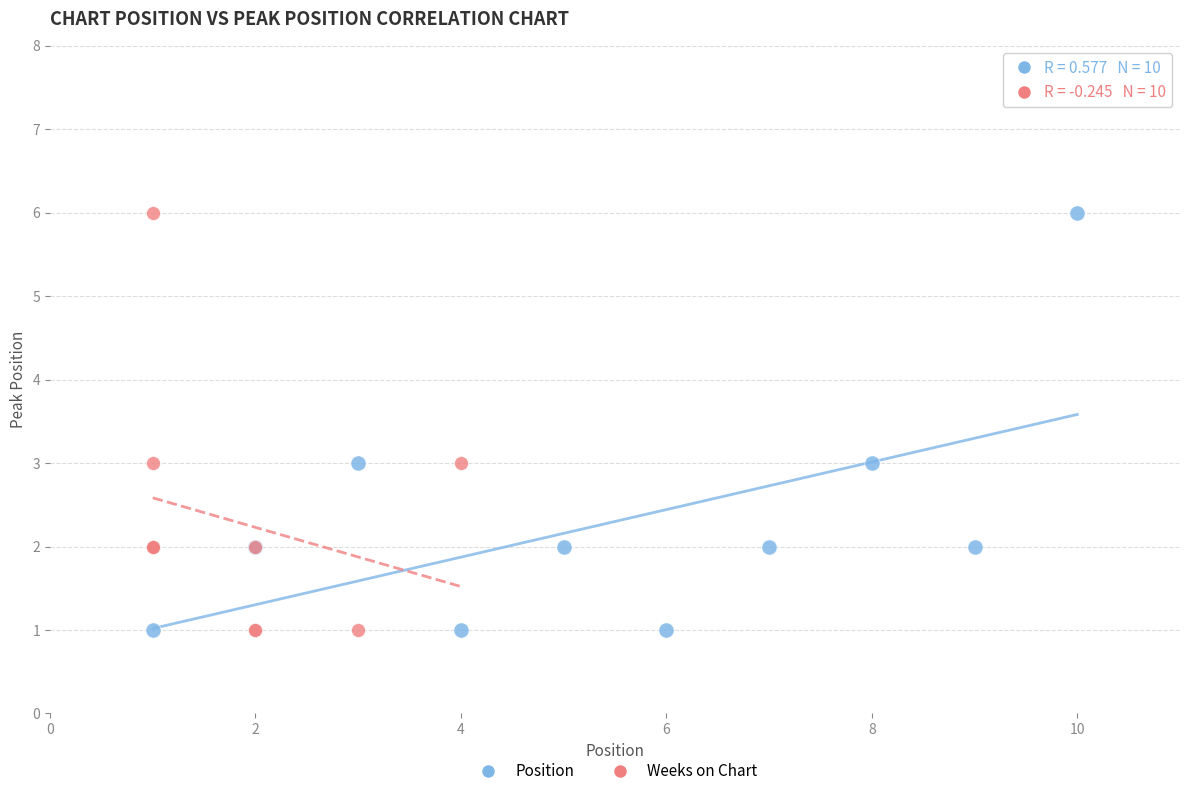

What are all the series names shown in the legend?

Position, Weeks on Chart